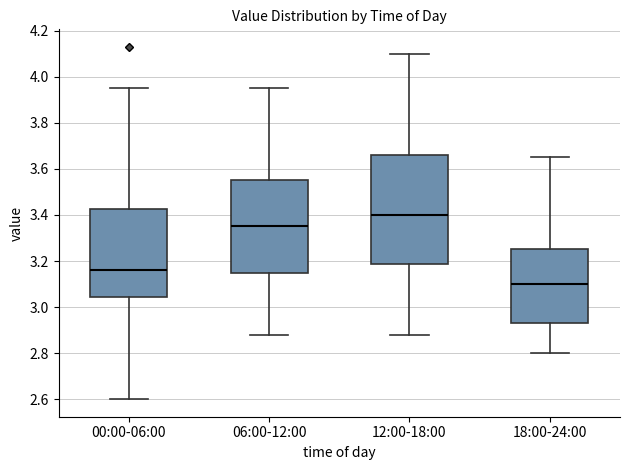

Which box's median line is the lowest?

18:00-24:00